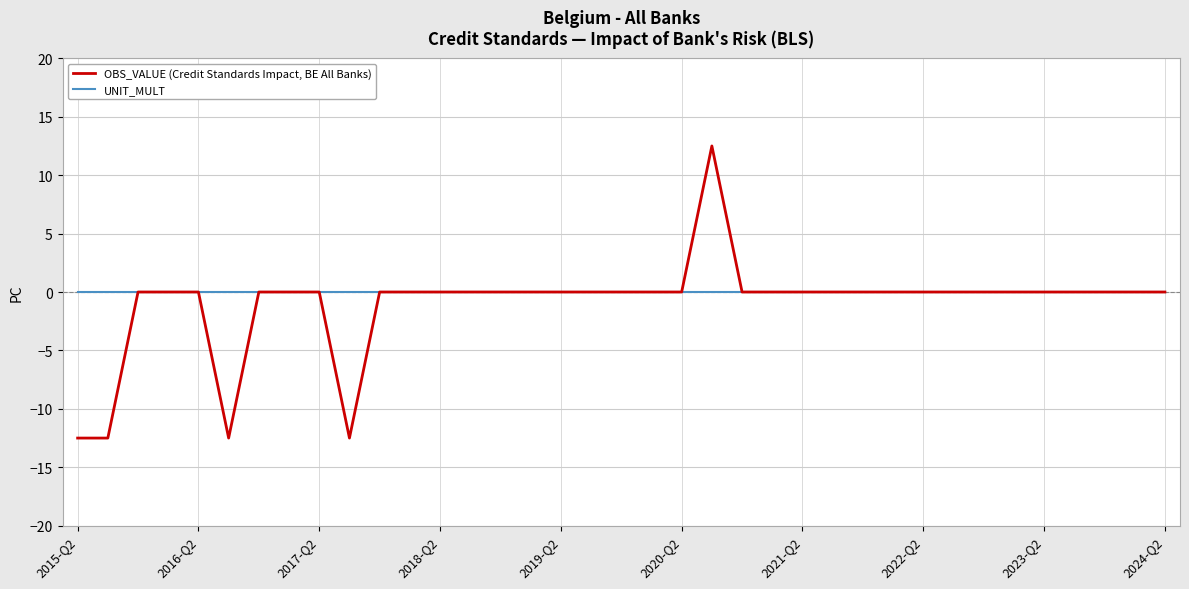

List the series in order of their overall mean, highest first.

UNIT_MULT, OBS_VALUE (Credit Standards Impact, BE All Banks)